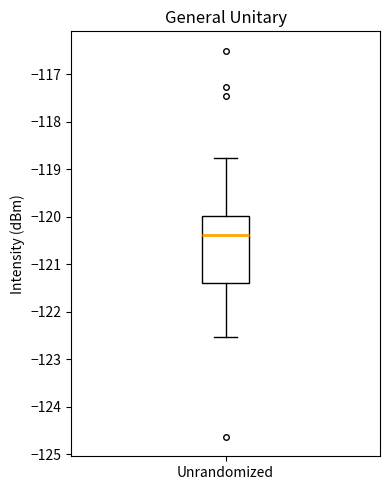

Read this box plot against the y-axis: the position of the median line, the range covered by the box, and the ends of both whiskers. The values are not printed on the chart, so give them approximately, as read against the axis.

median -120.4, box -121.4 to -120.0, whiskers -122.5 to -118.8